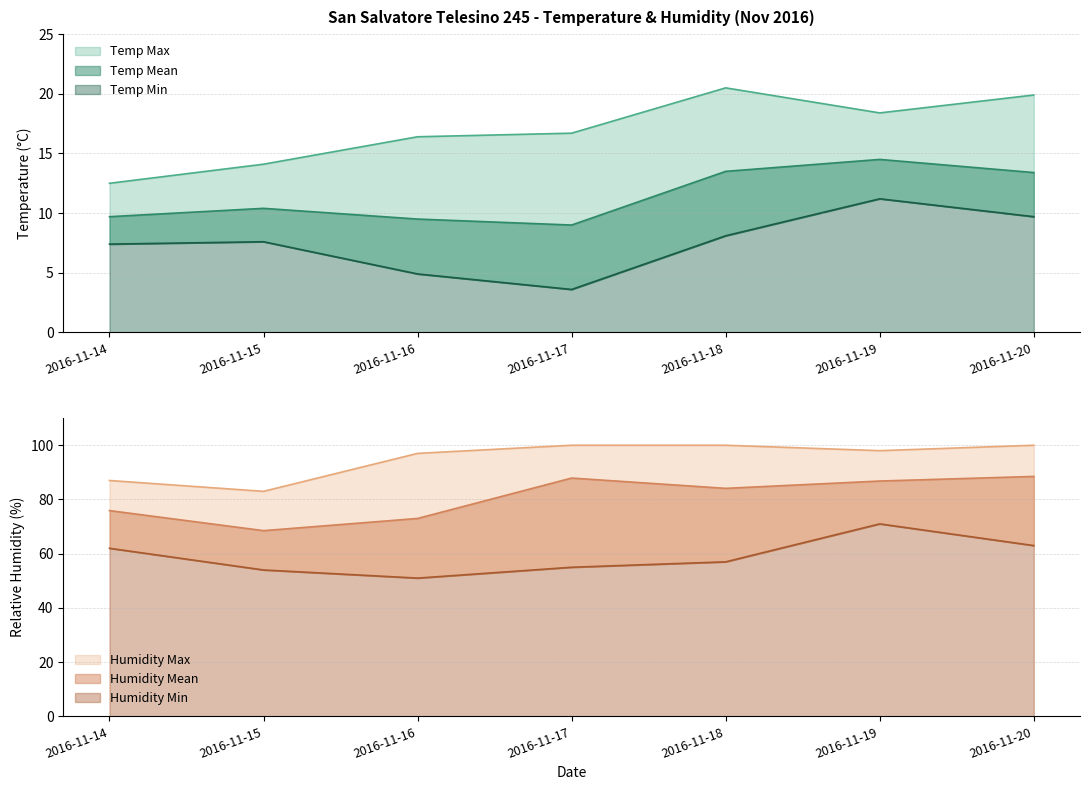

What is the value of the Humidity Mean point at the 1st from the left?

75.9